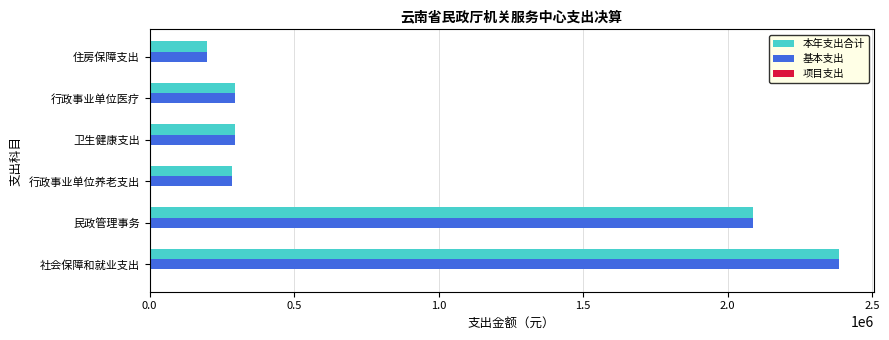

What is the average value of the 本年支出合计 series?

924566.9